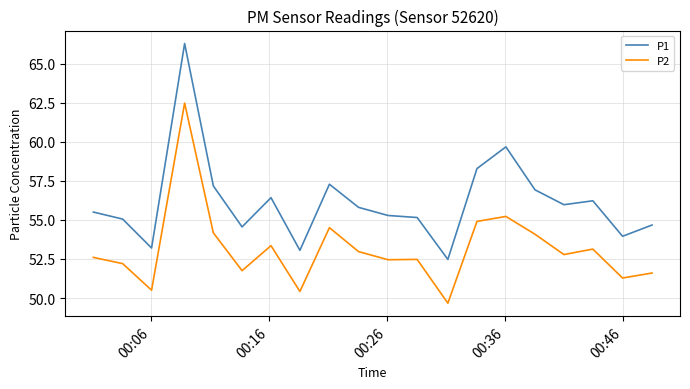

Does the chart display data point markers on the line(s)?

No